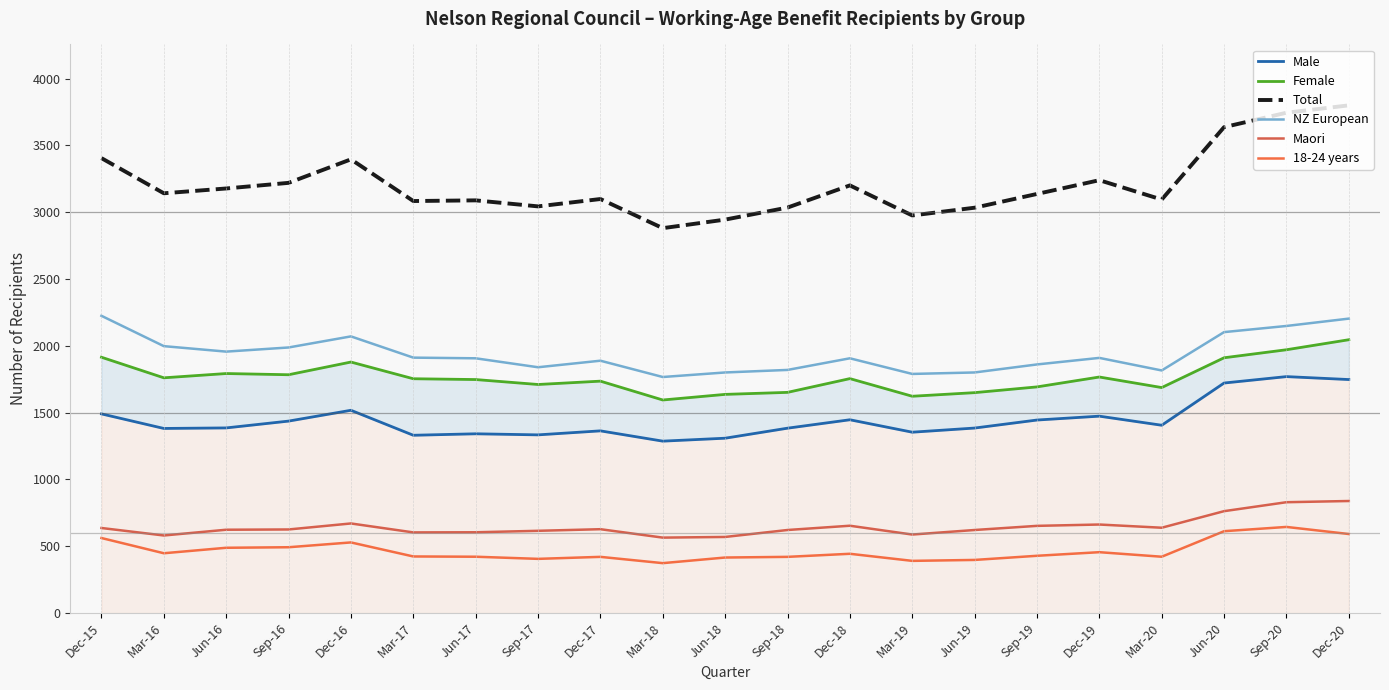

Which category has the highest value in the 18-24 years series?

Sep-20